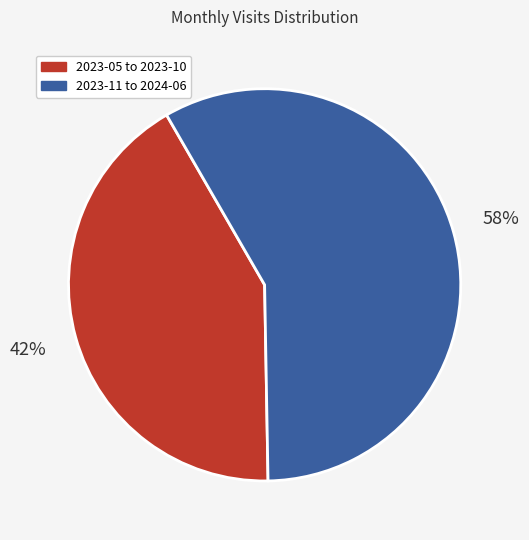

To the nearest percent, what portion does 2023-05 to 2023-10 represent?

42%